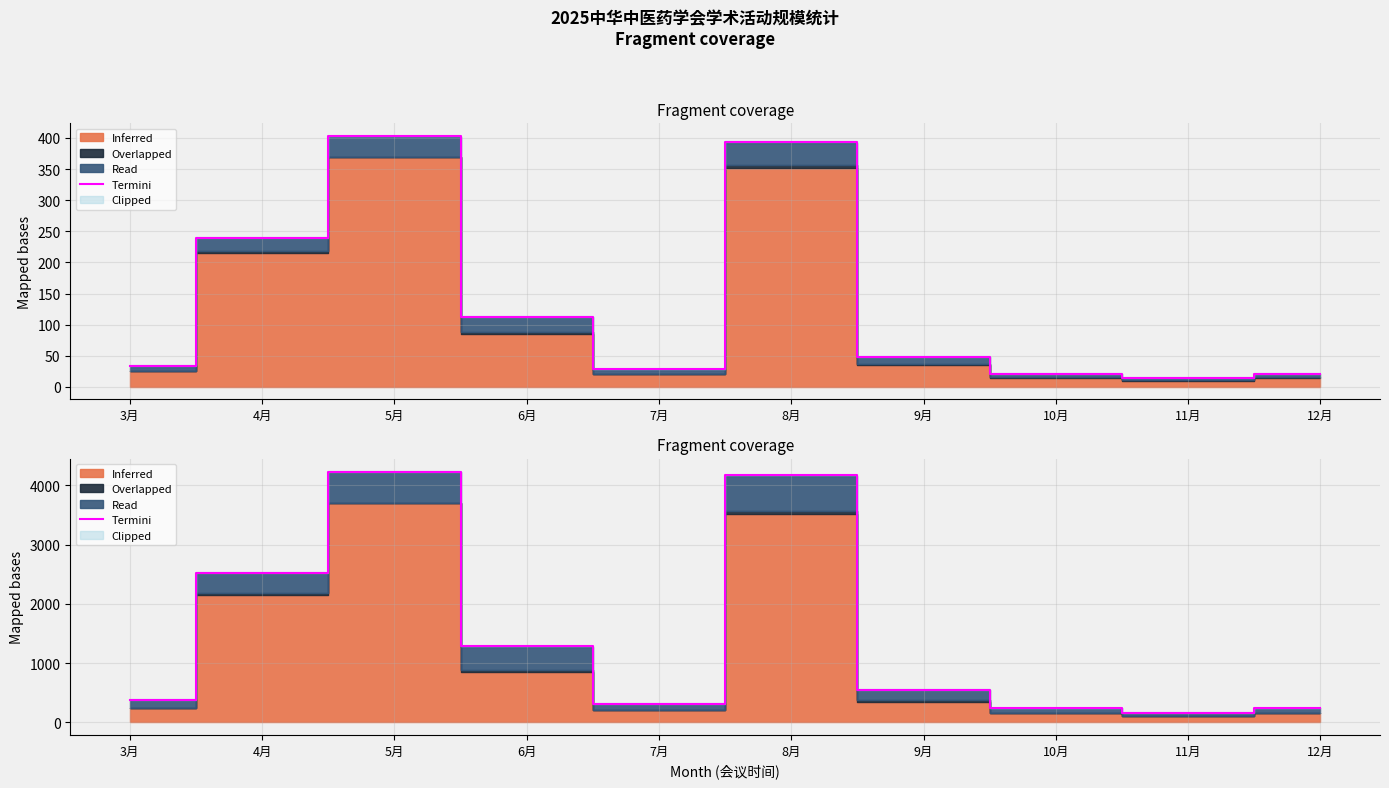

Count the number of values greater than 550.

4